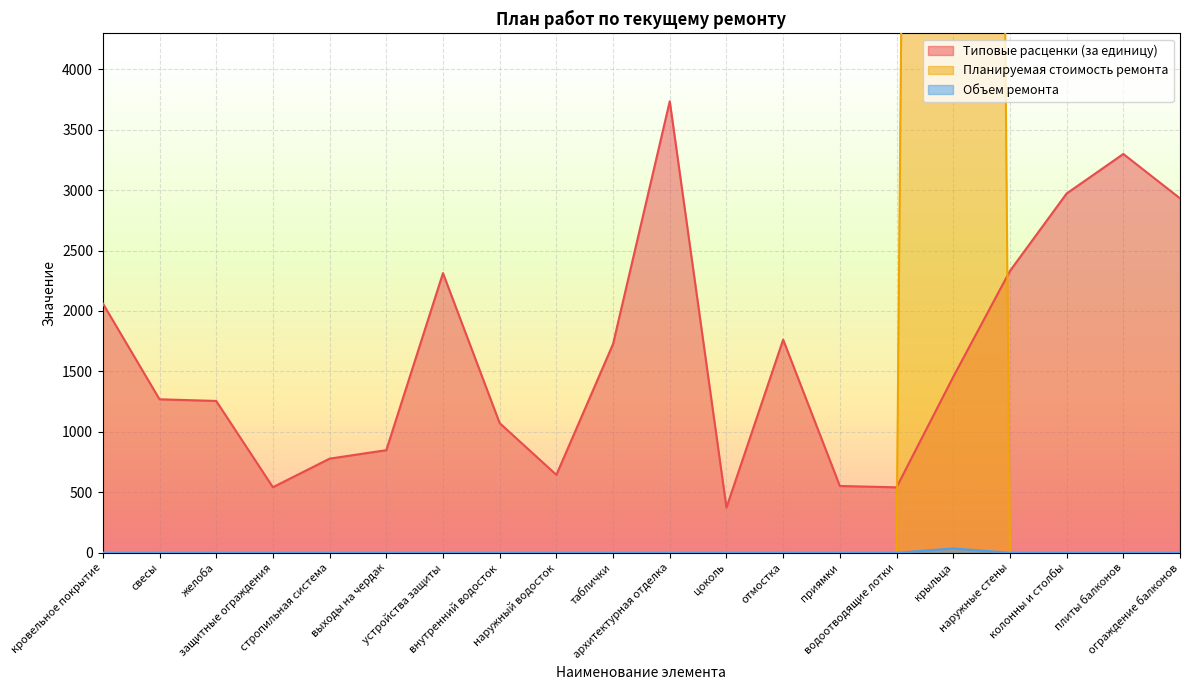

The value of Типовые расценки (за единицу) at приямки is 552.6. True or false?

True